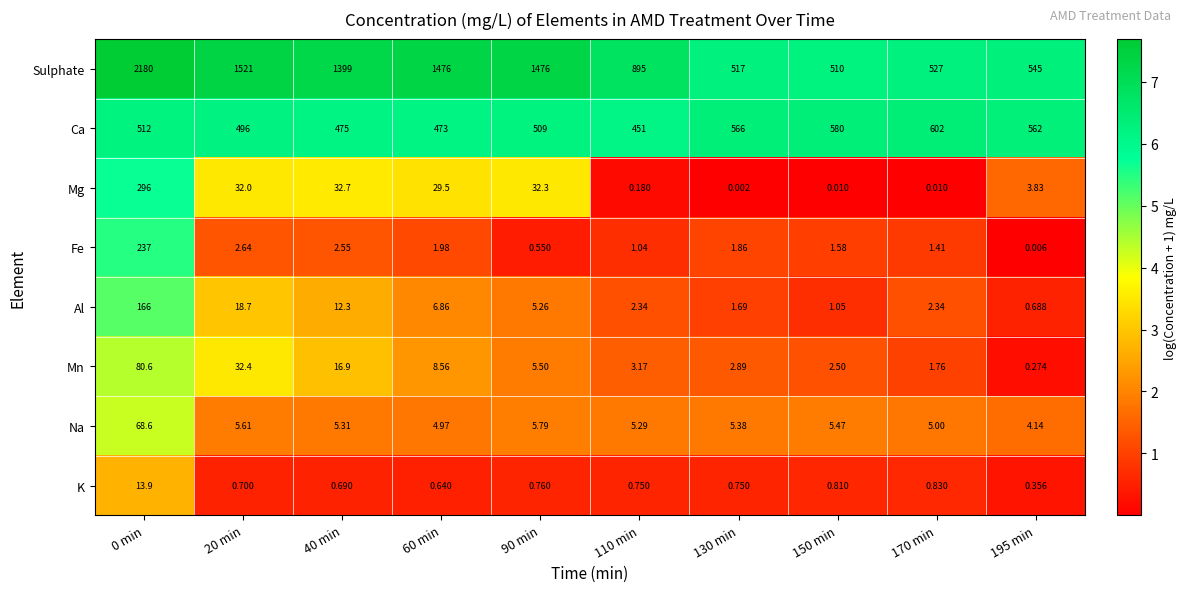

Is the value of Ca at 0 min greater than the value of Na at 110 min?

Yes